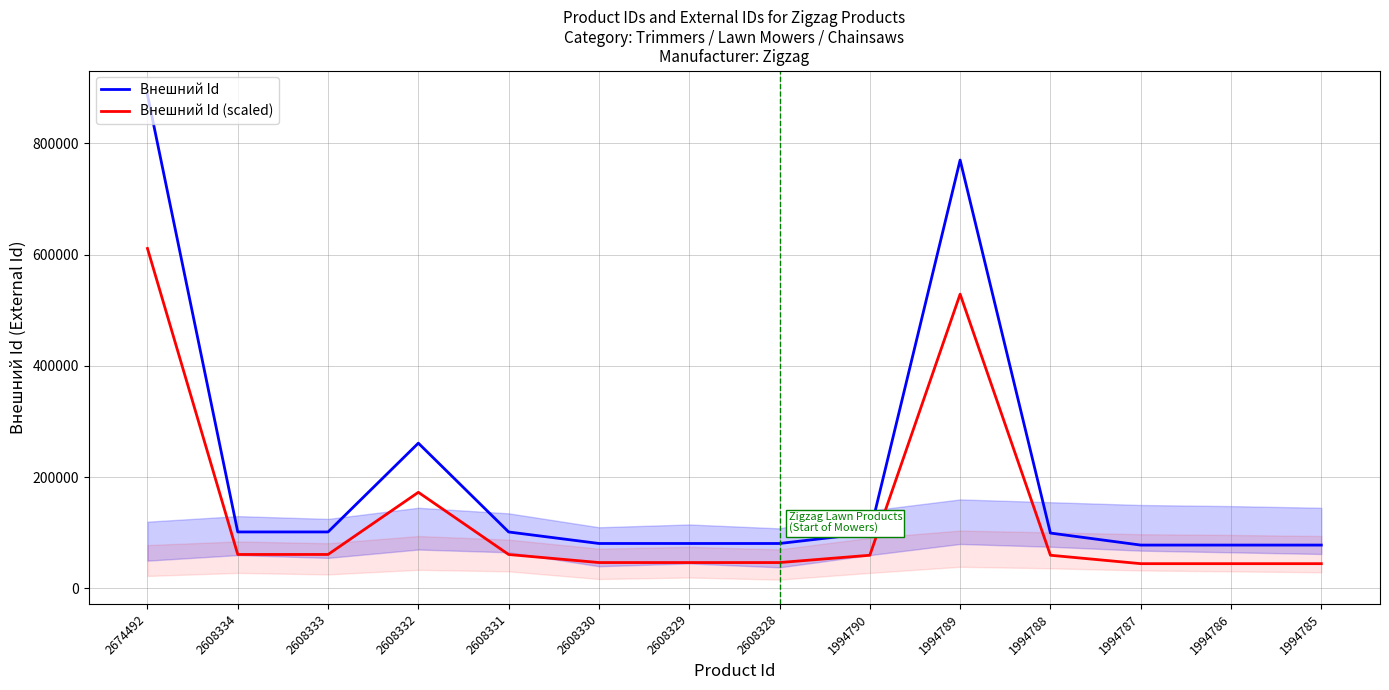

Is the value of Внешний Id at 2608331 greater than the value of Внешний Id (scaled) at 2608331?

Yes